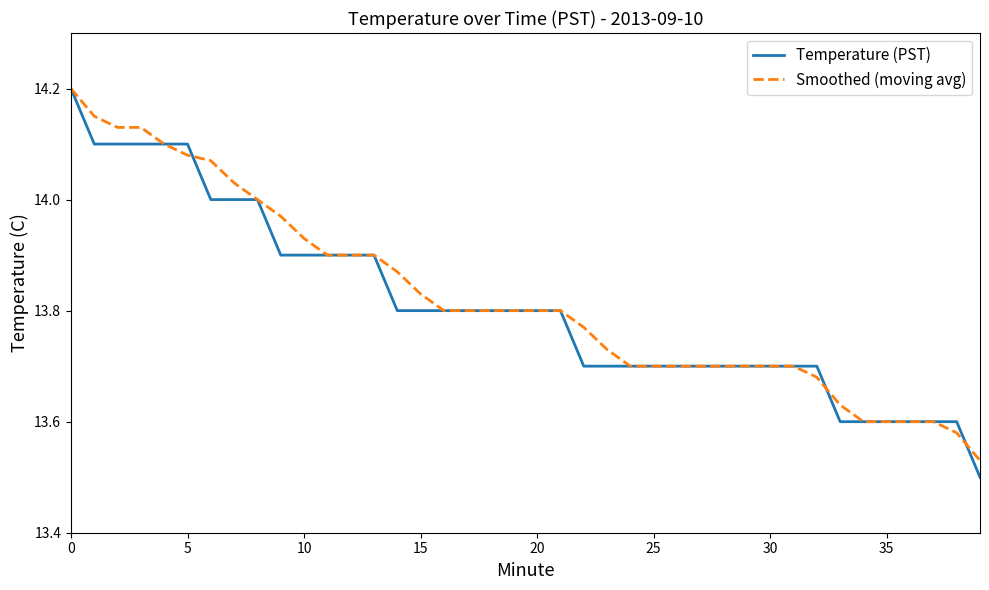

Which series has the widest spread of values?

Temperature (PST)